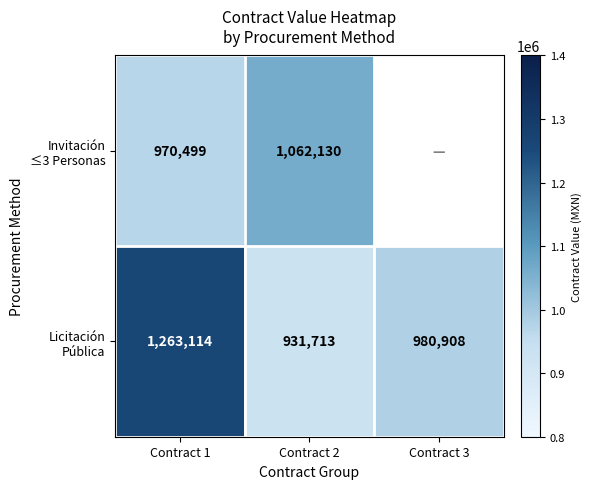

What is the difference between the highest and lowest values at Contract 1?

292615